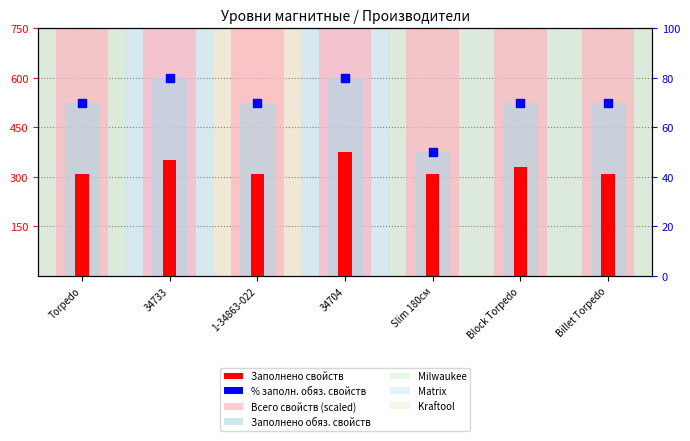

Which series reaches the minimum Y coordinate?

% заполн. обяз. свойств